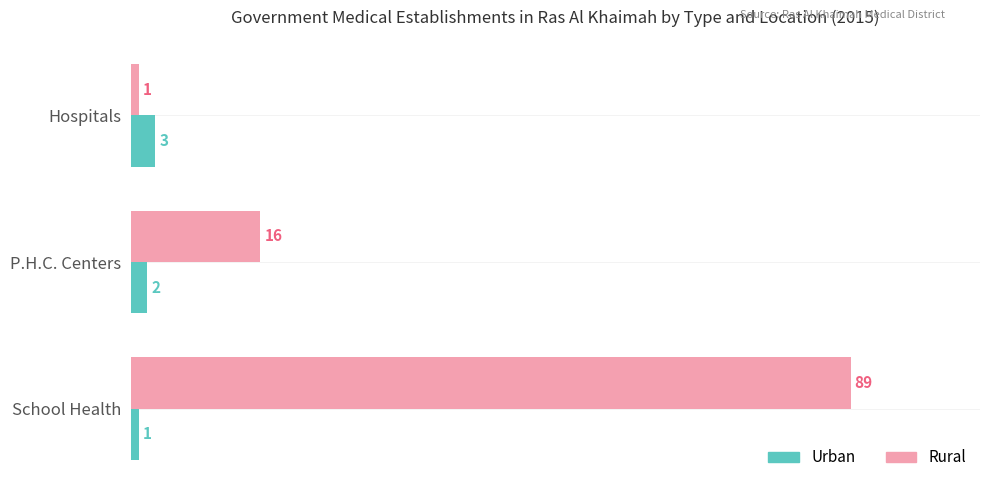

Between Hospitals and P.H.C. Centers, which series saw the biggest shift?

Rural